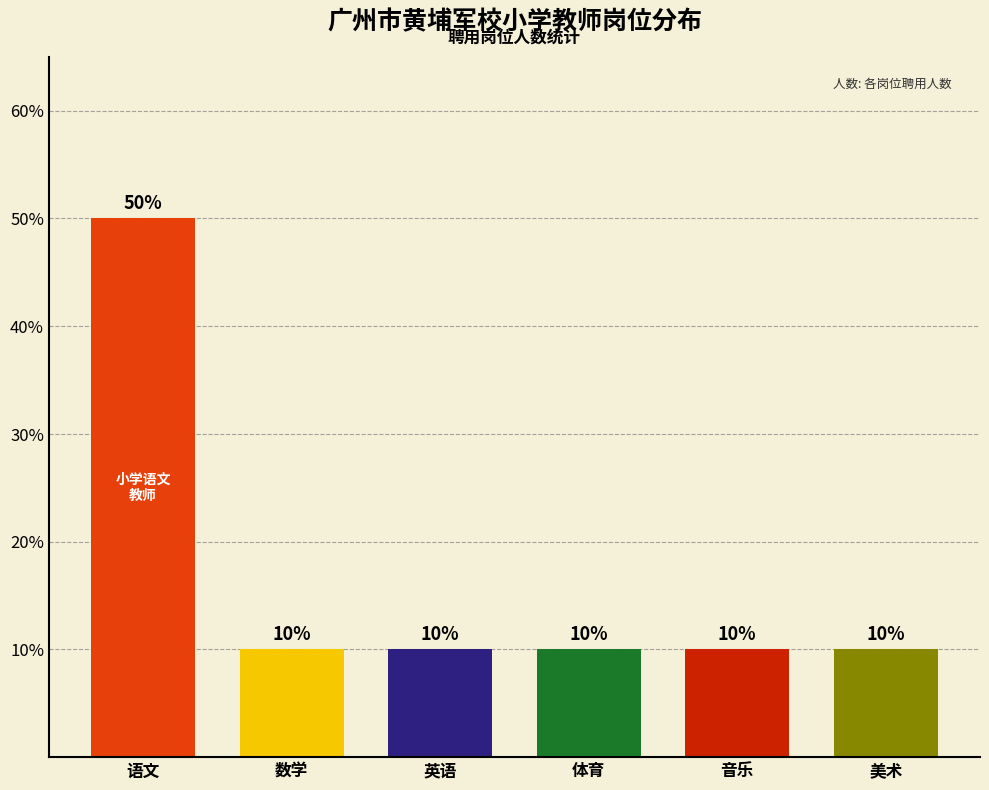

The value at 音乐 is 10. True or false?

True